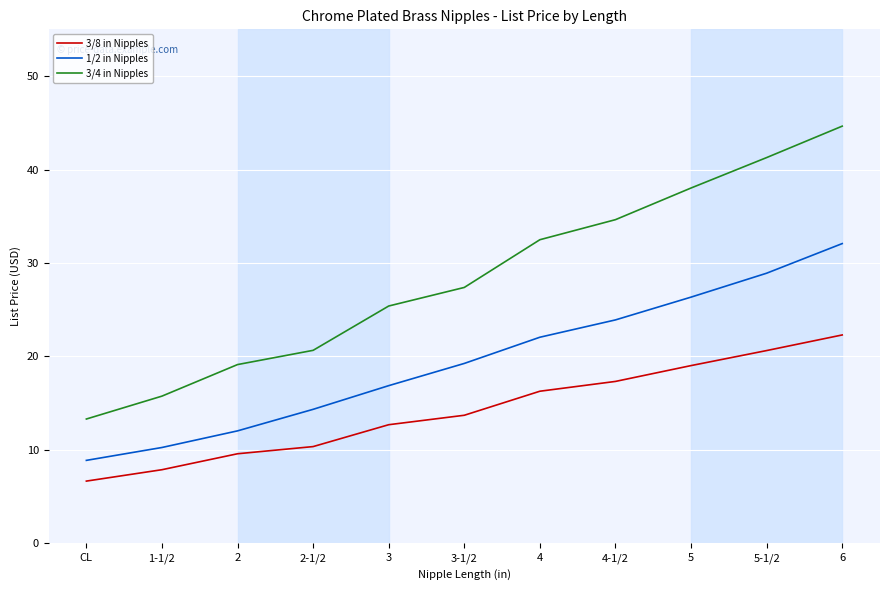

The 1/2 in Nipples series shows 46.3 at 5. True or false?

False